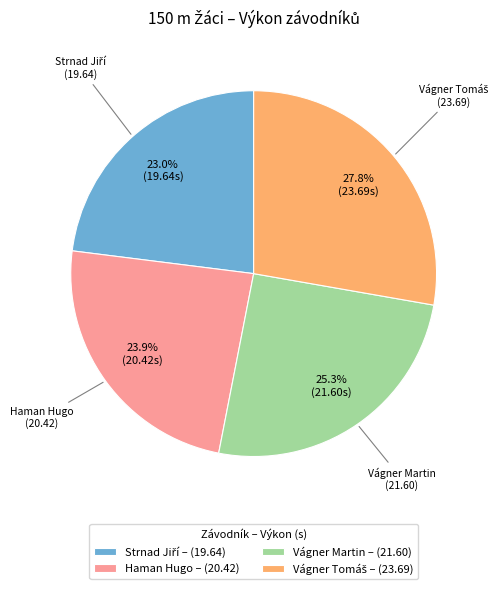

Approximately how many times larger is the value at Vágner Martin – (21.60) compared to Haman Hugo – (20.42)?

1.1